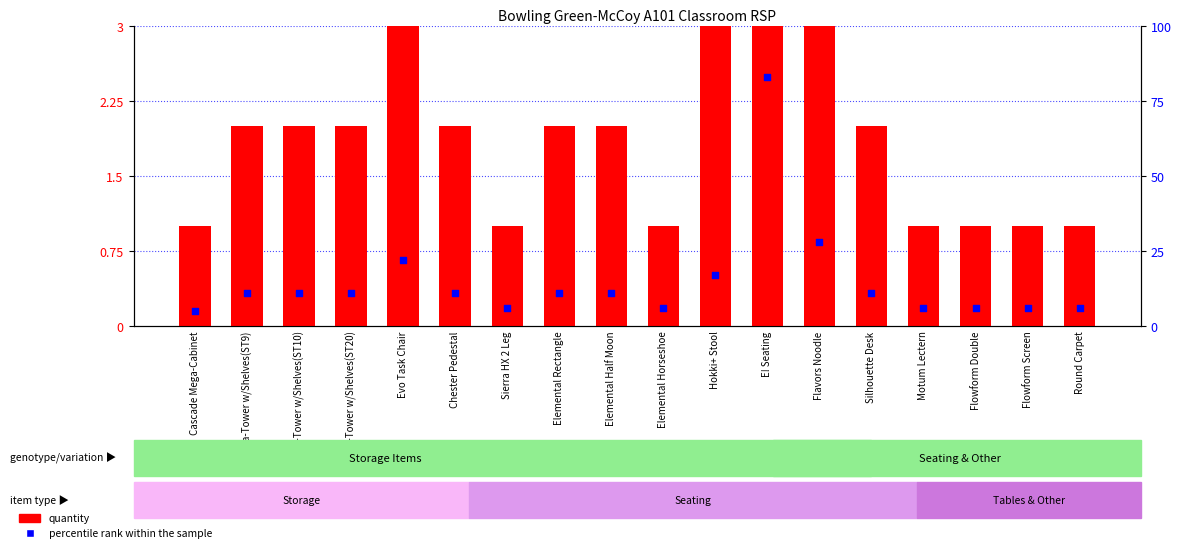

What is the total value across all series at Mega-Tower w/Shelves(ST20)?

2.3